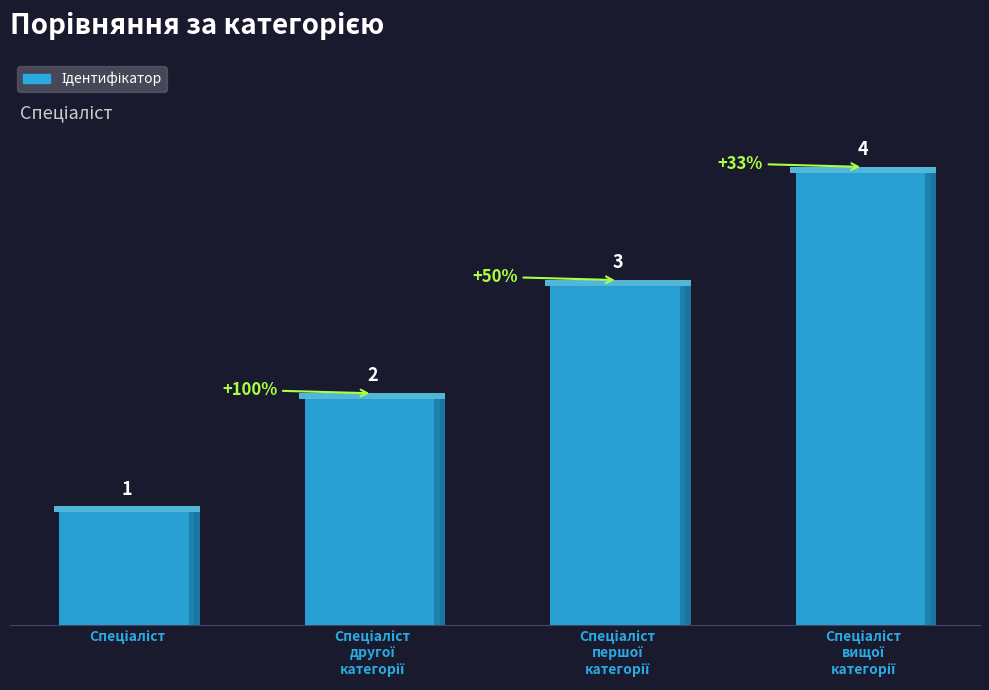

What is the ratio of the value at Спеціаліст to the value at Спеціаліст першої категорії?

0.3